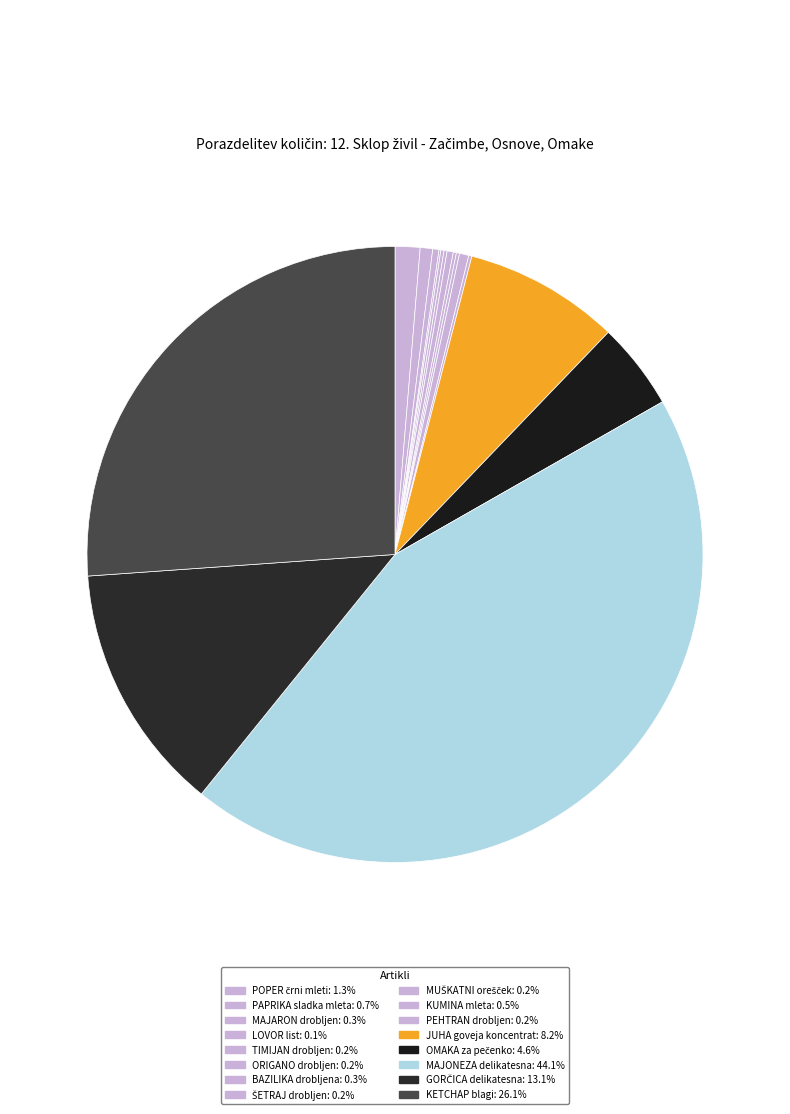

Which has a higher value, OMAKA za pečenko or KUMINA mleta?

OMAKA za pečenko